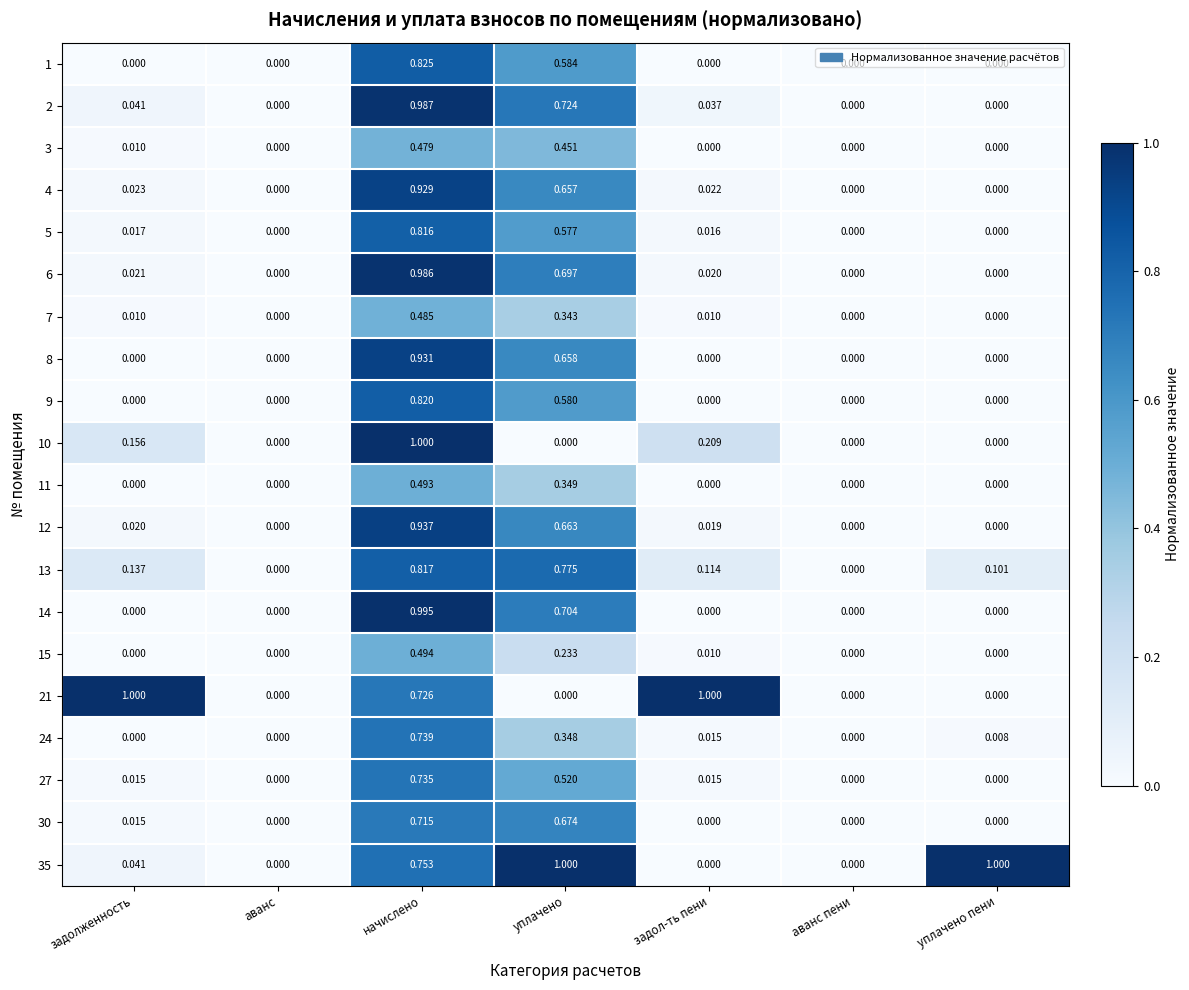

Which series changed the most between аванс and уплачено?

35